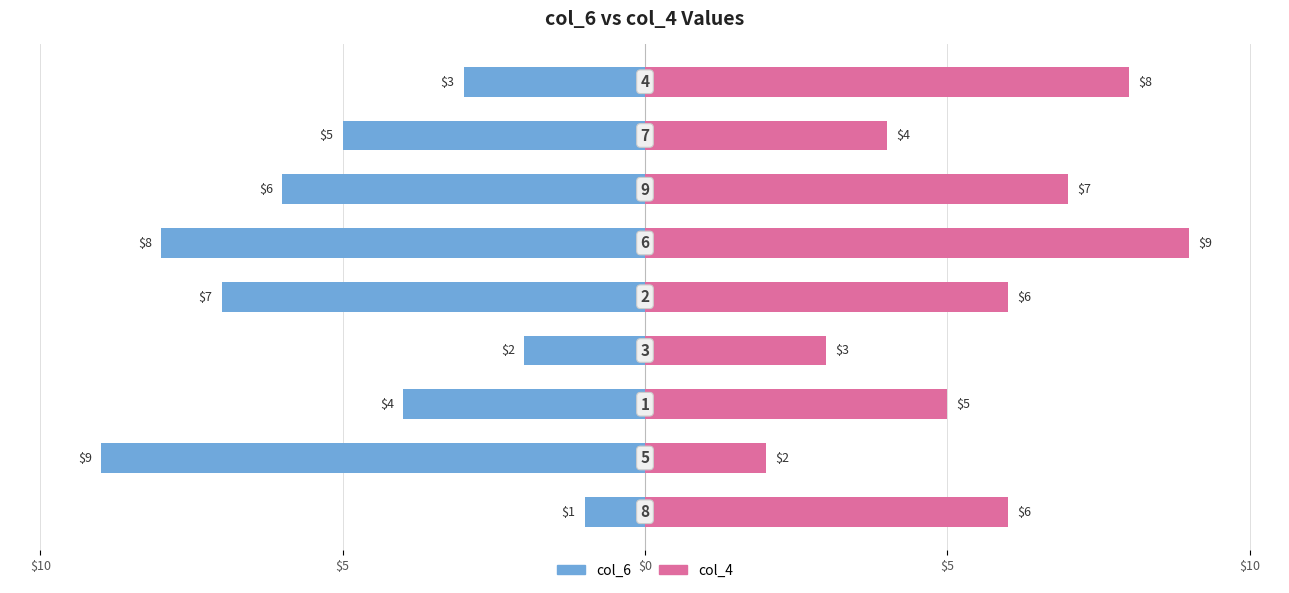

How many bars are there in each group?

2